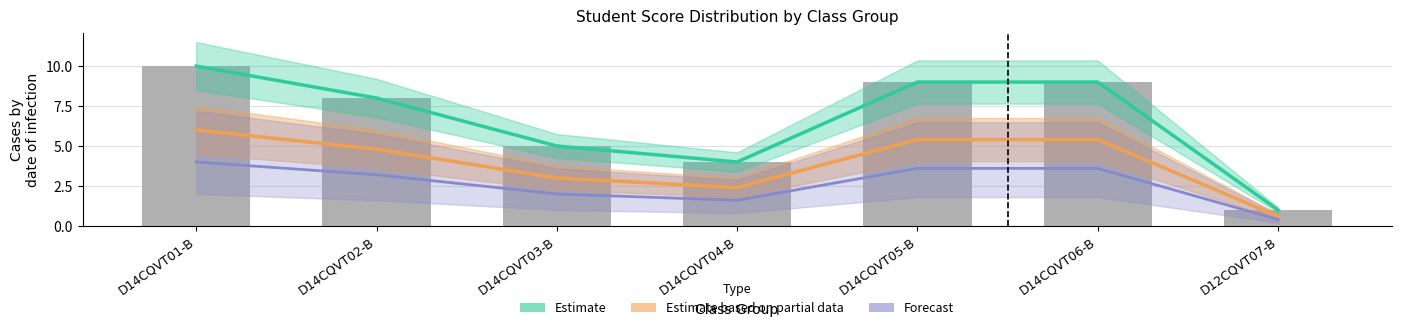

What is the label of the 3rd bar from the left?

D14CQVT03-B